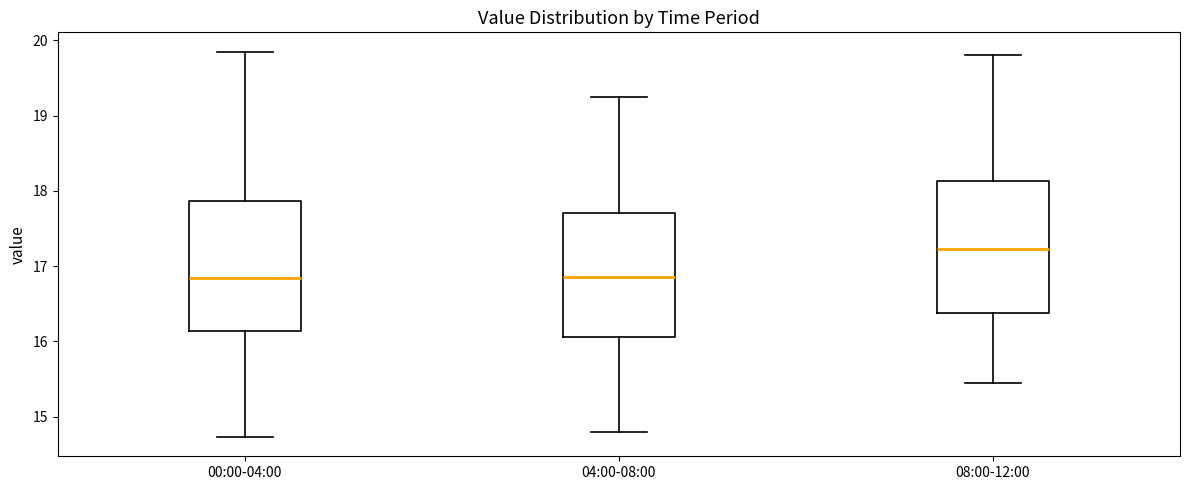

Where is the lower edge of the box for 00:00-04:00 on the y-axis? The values are not printed on the chart, so give them approximately, as read against the axis.

16.1